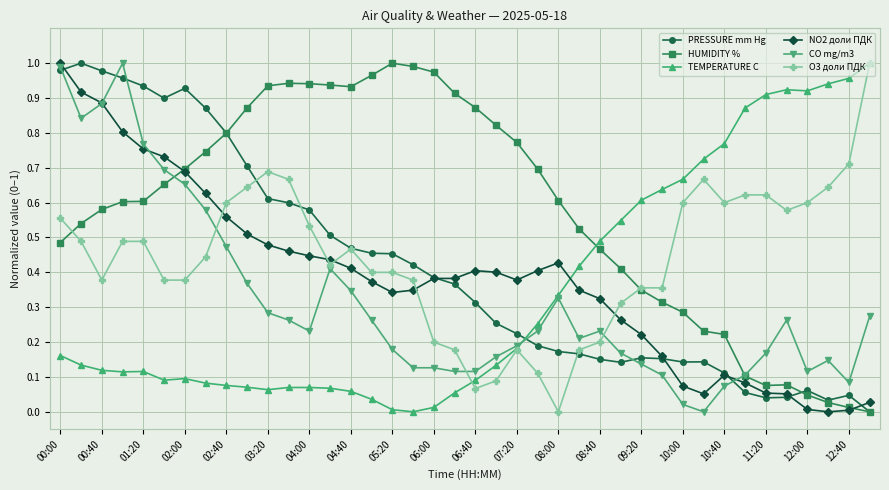

What is the sum of all PRESSURE mm Hg values?

16.5